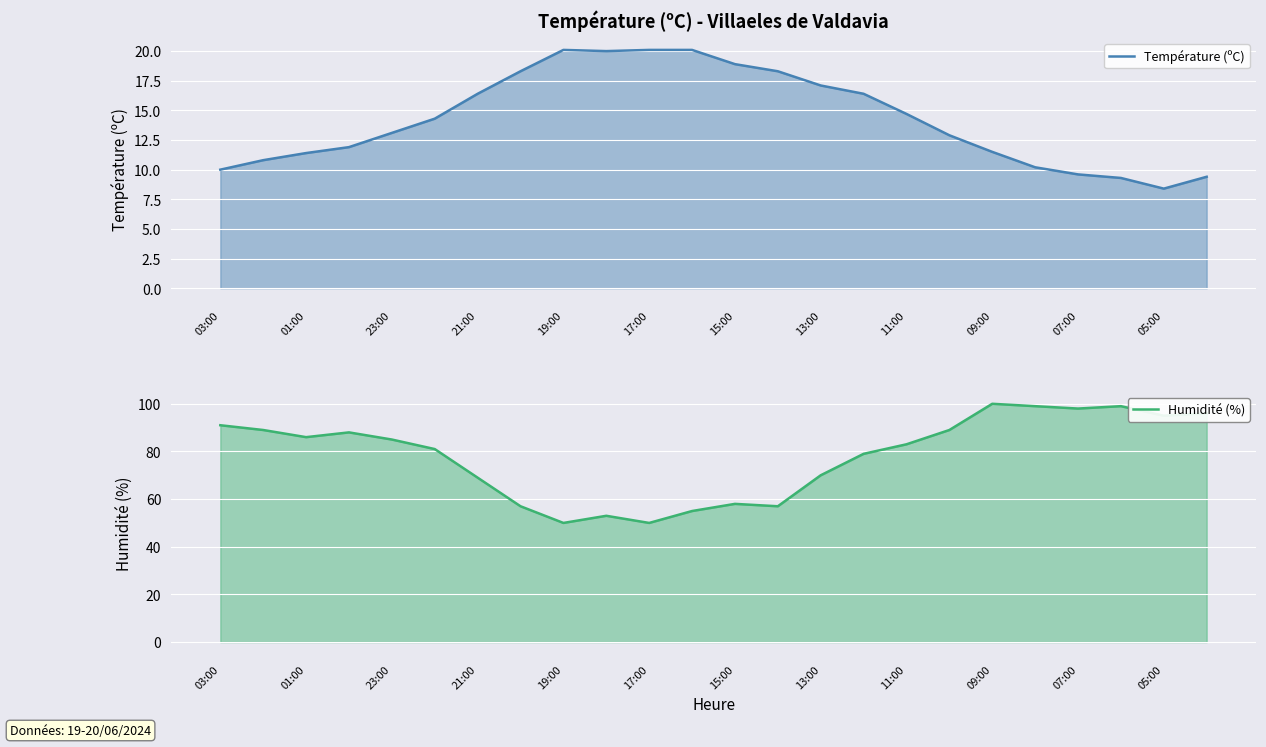

At which category is the sum across all series the highest?

09:00